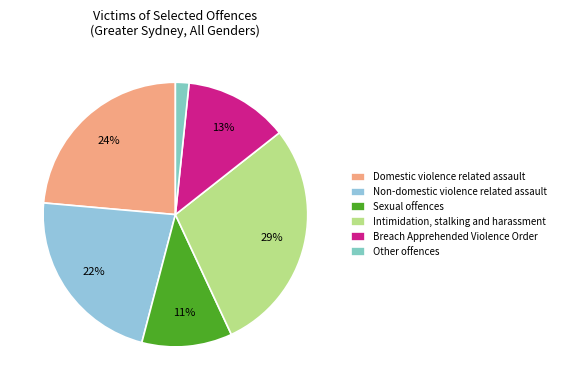

Count the number of slices in the pie.

6